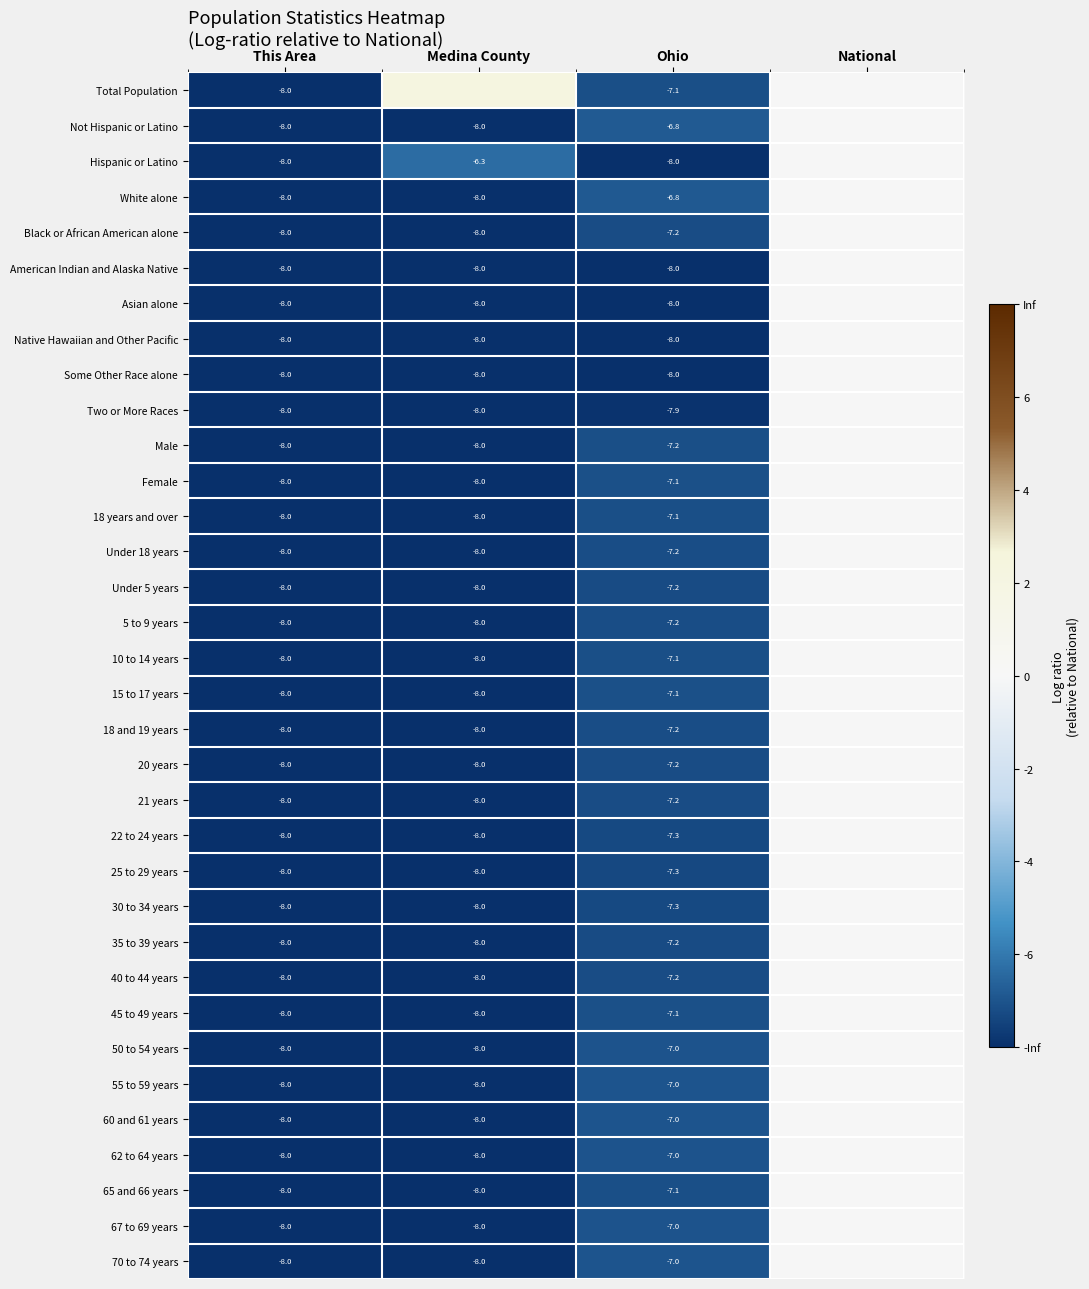

Rank the series by their maximum value, from highest to lowest.

Total Population, Not Hispanic or Latino, Hispanic or Latino, White alone, Black or African American alone, American Indian and Alaska Native, Asian alone, Native Hawaiian and Other Pacific, Some Other Race alone, Two or More Races, Male, Female, 18 years and over, Under 18 years, Under 5 years, 5 to 9 years, 10 to 14 years, 15 to 17 years, 18 and 19 years, 20 years, 21 years, 22 to 24 years, 25 to 29 years, 30 to 34 years, 35 to 39 years, 40 to 44 years, 45 to 49 years, 50 to 54 years, 55 to 59 years, 60 and 61 years, 62 to 64 years, 65 and 66 years, 67 to 69 years, 70 to 74 years